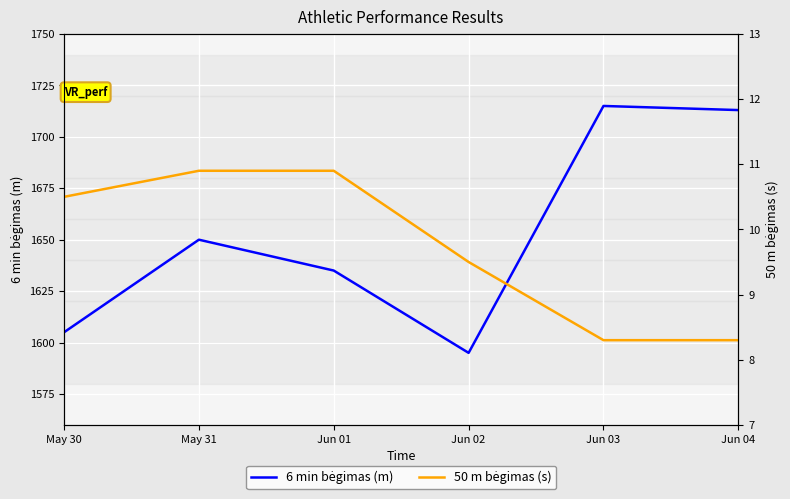

True or false: 6 min bėgimas (m) and 50 m bėgimas (s) cross at least once.

False